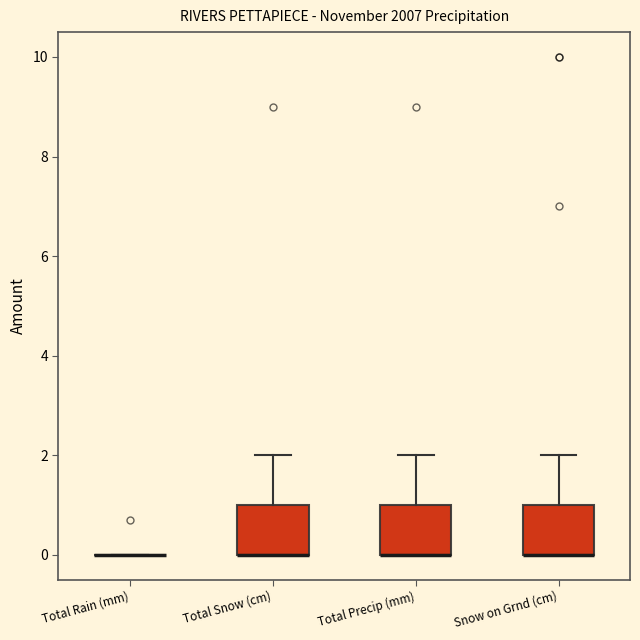

Where does the upper whisker of the box for Snow on Grnd (cm) end on the y-axis? The values are not printed on the chart, so give them approximately, as read against the axis.

2